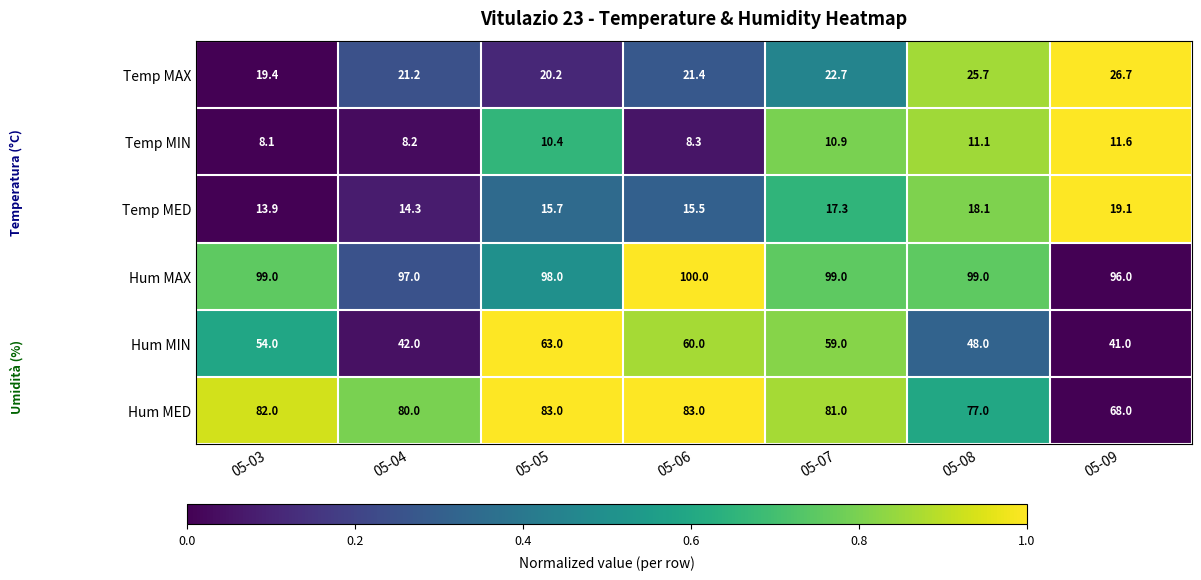

Count the number of categories in the chart.

7